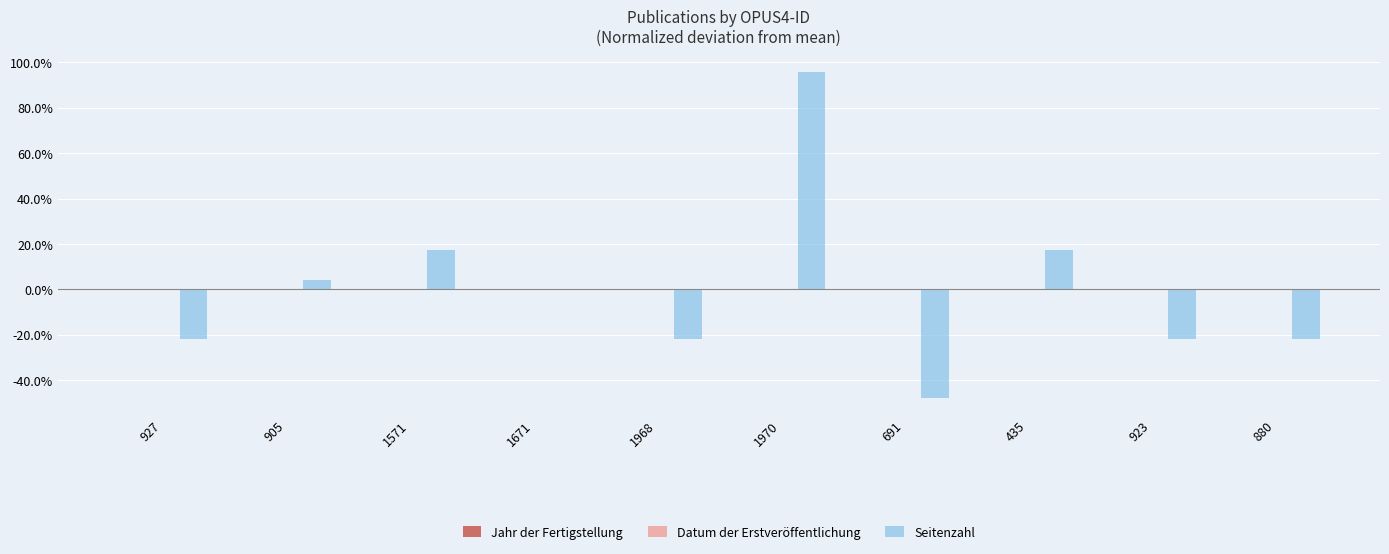

What is the maximum value shown in the chart?

95.7